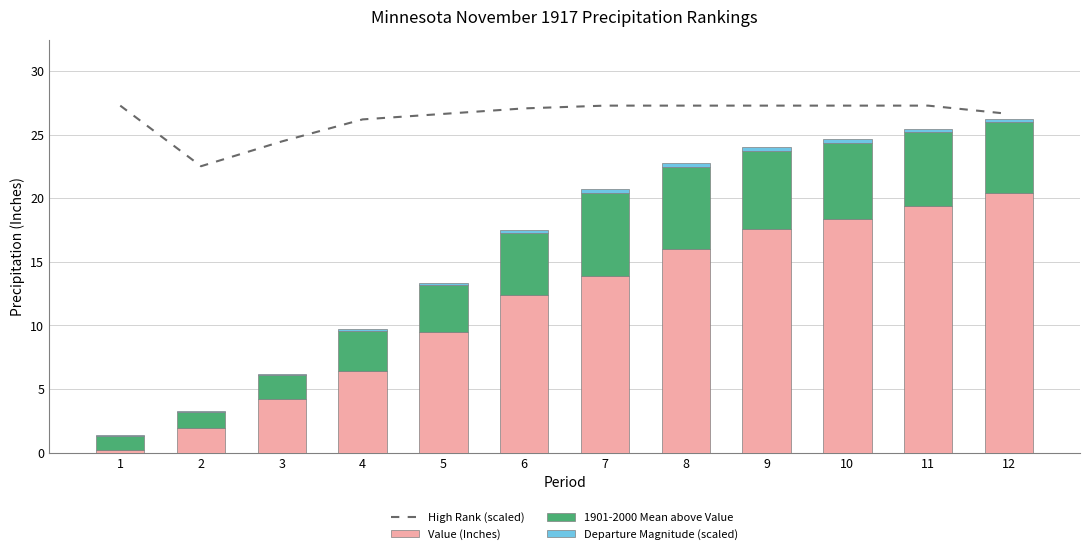

Which series changed the most between 4 and 10?

Value (Inches)